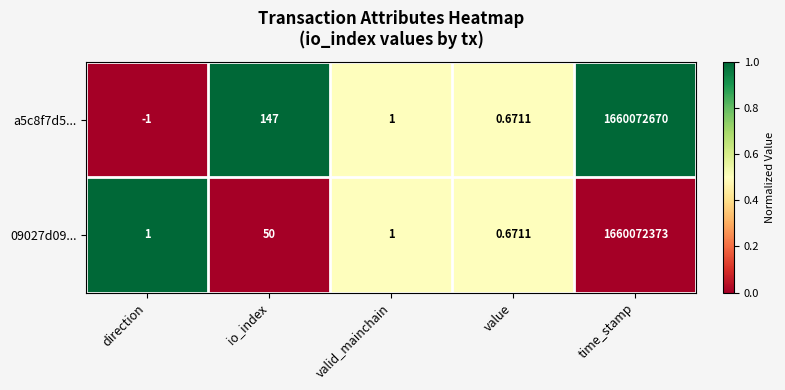

At which label does a5c8f7d5... first exceed 1?

io_index